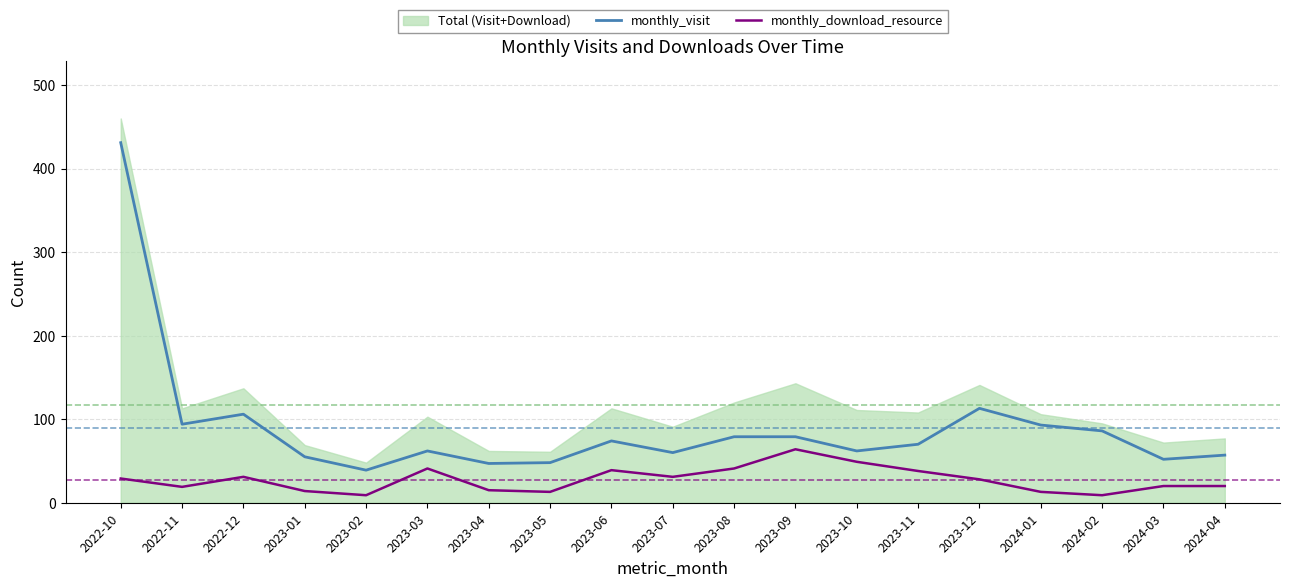

How many values in the monthly_download_resource series are below 28?

9